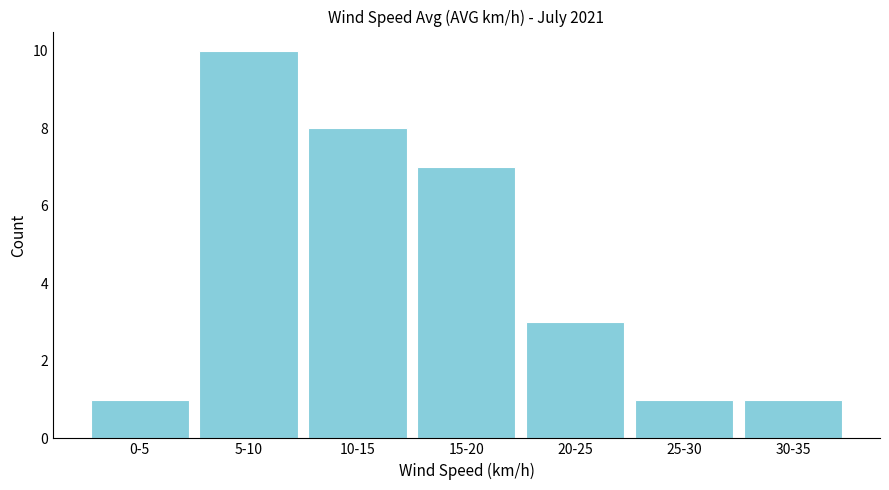

Reading right to left, transcribe all the data shown in this chart.

30-35=1	25-30=1	20-25=3	15-20=7	10-15=8	5-10=10	0-5=1